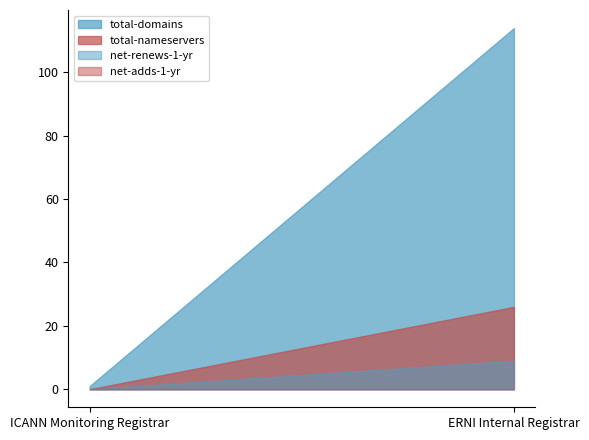

How many categories are shown in the chart?

2